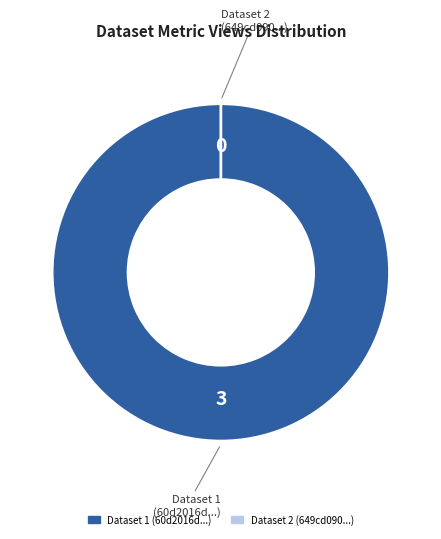

True or false: 649cd090078190ea952176f0 accounts for 8% of the total.

False